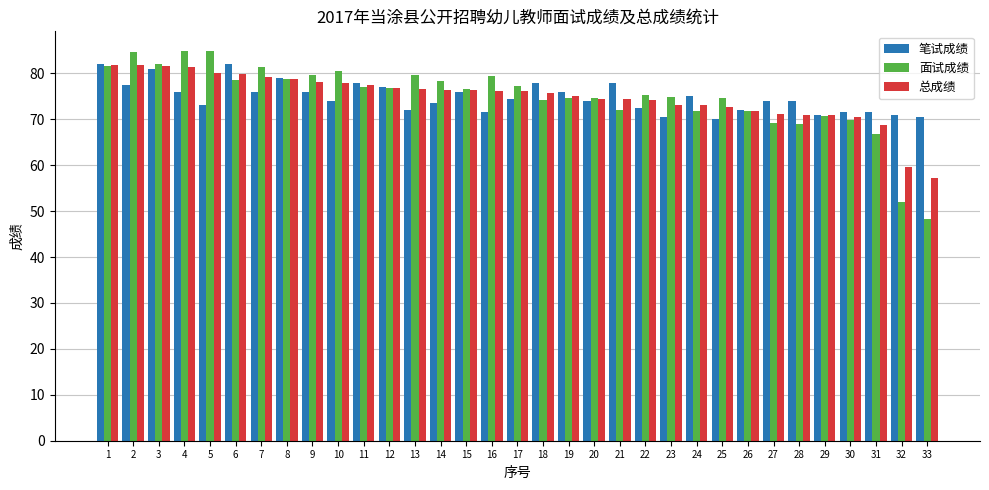

What is the highest value of the 笔试成绩 series?

82.0